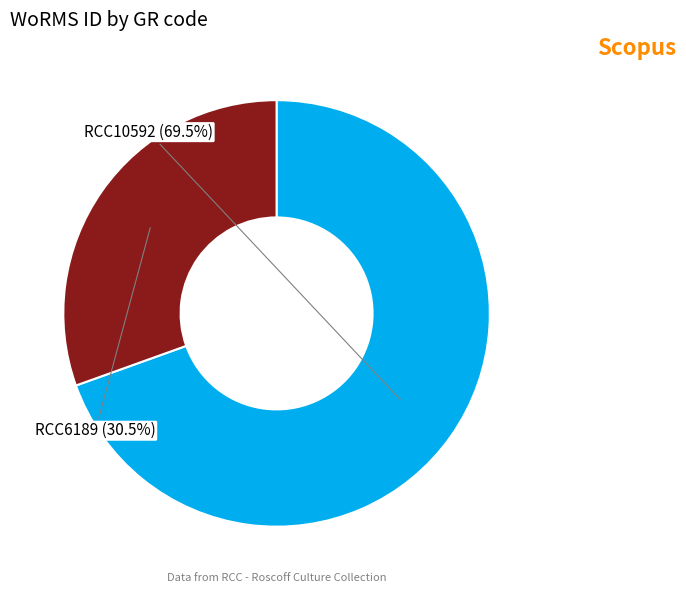

Do RCC10592 and RCC6189 together represent more than half of the pie?

Yes